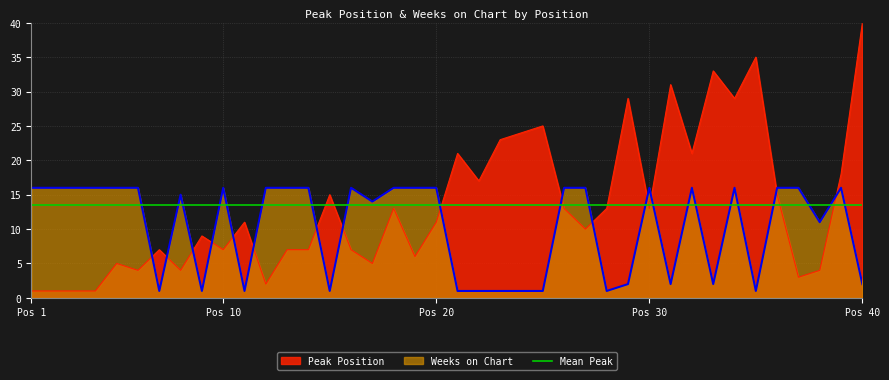

Which series has the widest spread of values?

Peak Position